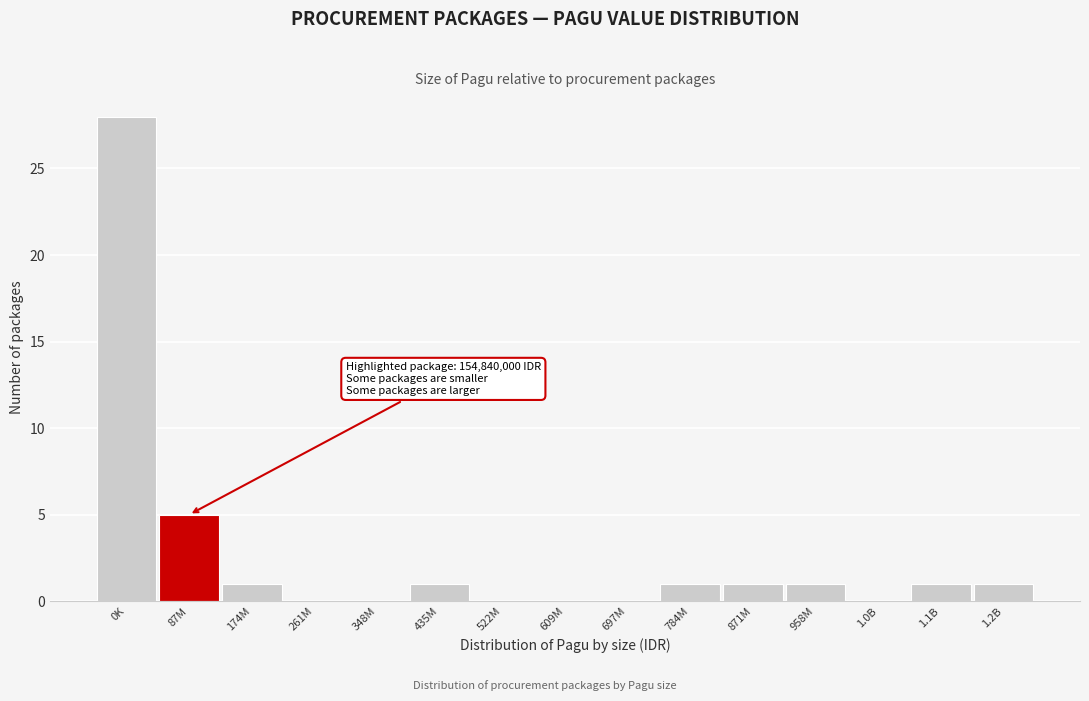

Reading left to right, transcribe all the data shown in this chart.

0K=28	87M=5	174M=1	261M=0	348M=0	435M=1	522M=0	609M=0	697M=0	784M=1	871M=1	958M=1	1.0B=0	1.1B=1	1.2B=1